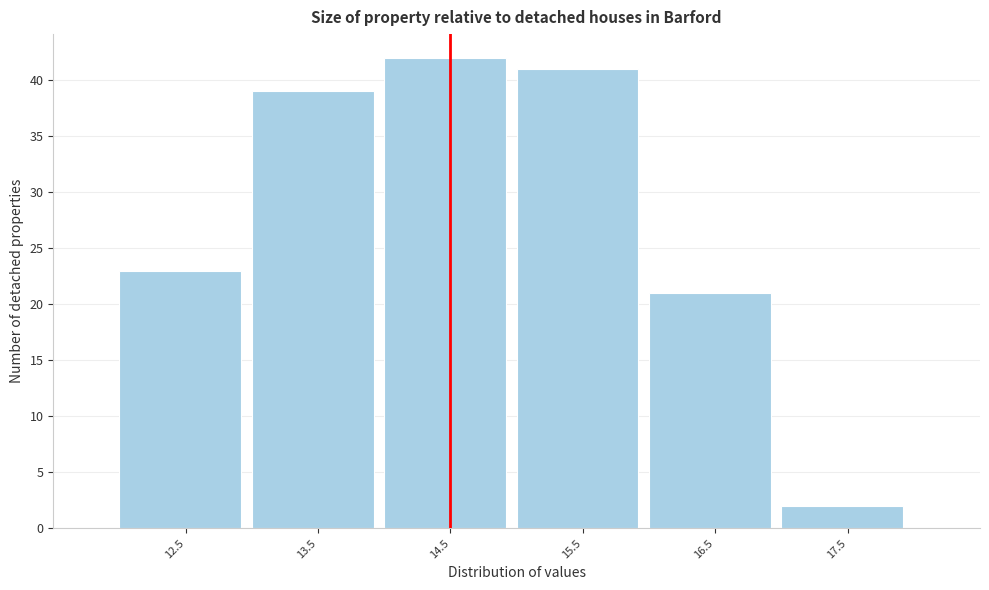

Reading left to right, transcribe this chart: for each bar, give the range it covers on the x-axis and its height. The values are not printed on the chart, so give them approximately, as read against the axis.

12 to 13: 23
13 to 14: 39
14 to 15: 42
15 to 16: 41
16 to 17: 21
17 to 18: 2